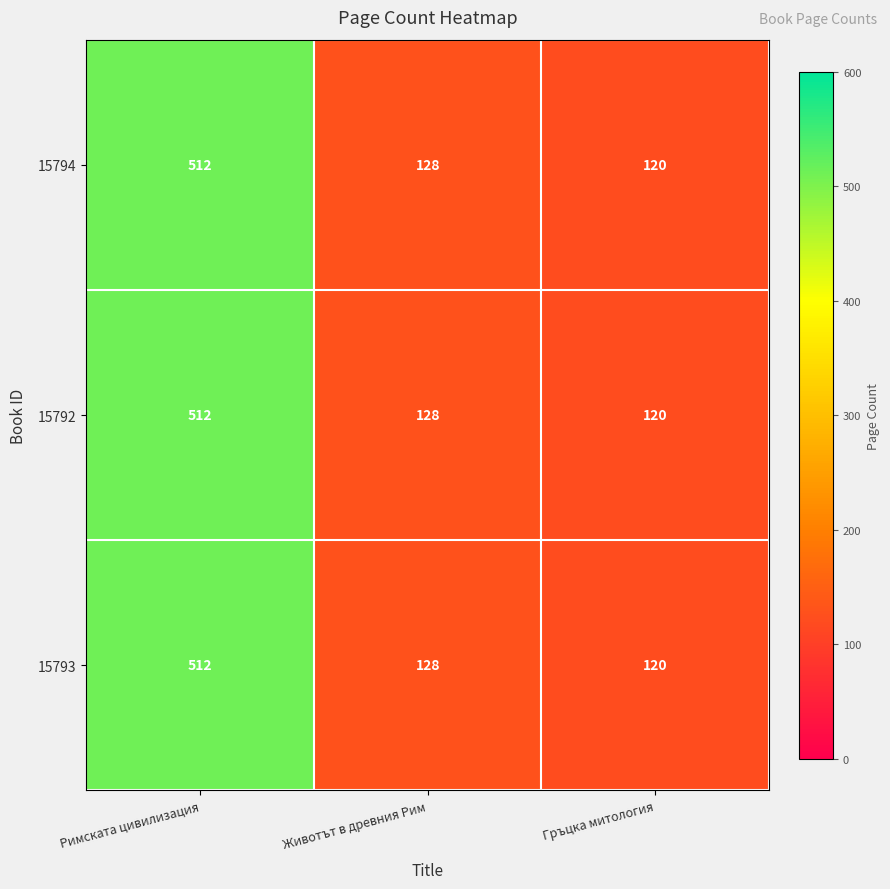

Rank the categories by 15792 value from highest to lowest.

Римската цивилизация, Животът в древния Рим, Гръцка митология